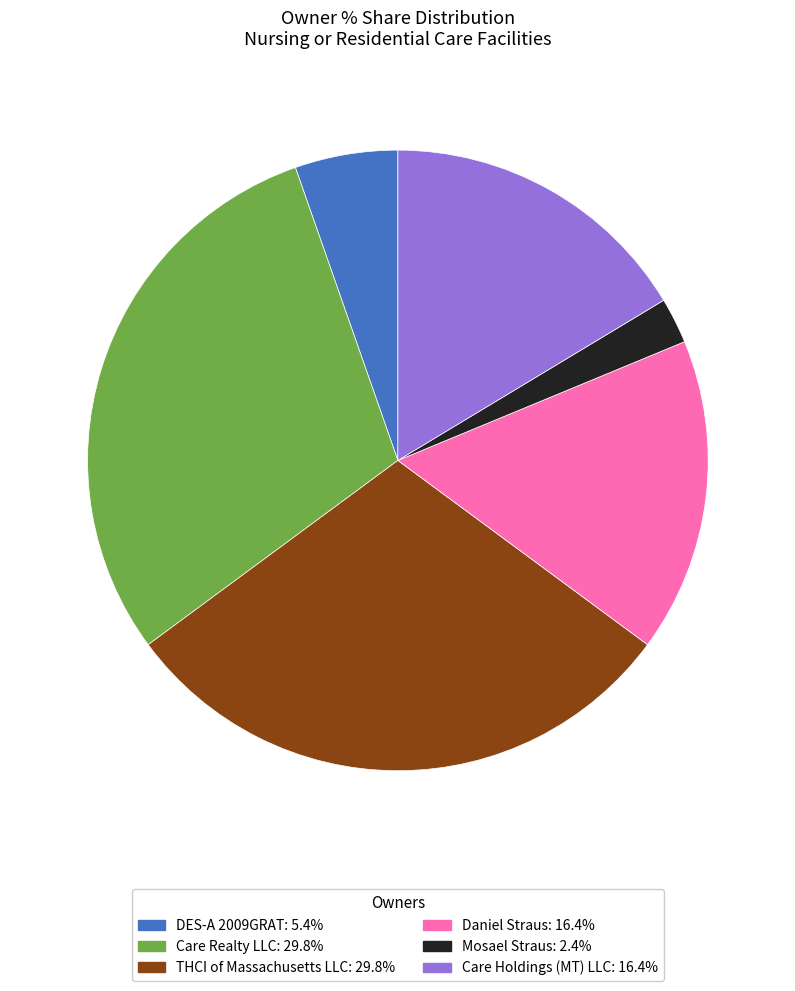

Approximately how many times larger is the value at Care Realty LLC compared to Mosael Straus?

12.5